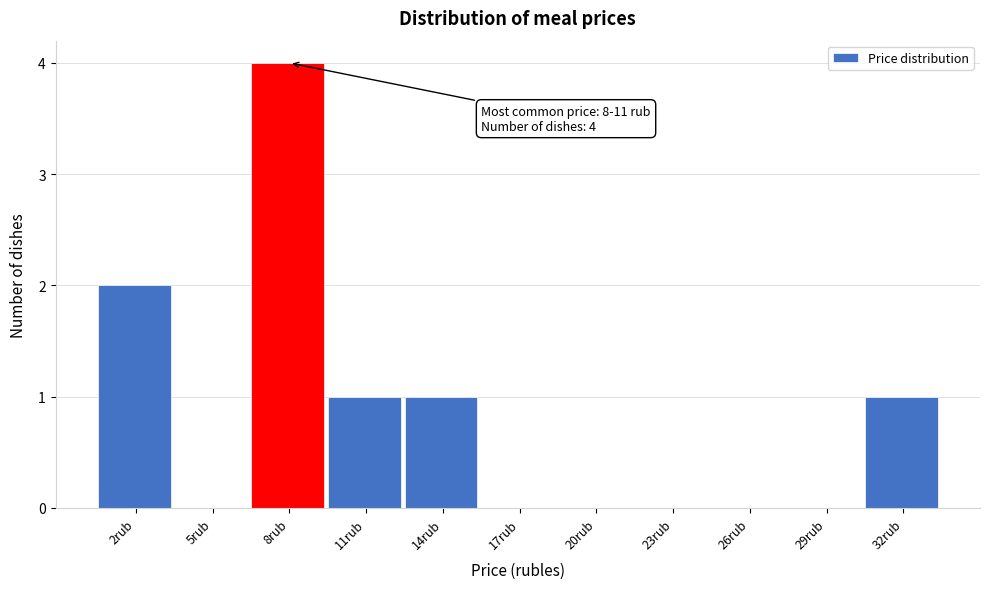

Reading left to right, extract all data points from this chart.

2rub=2	5rub=0	8rub=4	11rub=1	14rub=1	17rub=0	20rub=0	23rub=0	26rub=0	29rub=0	32rub=1